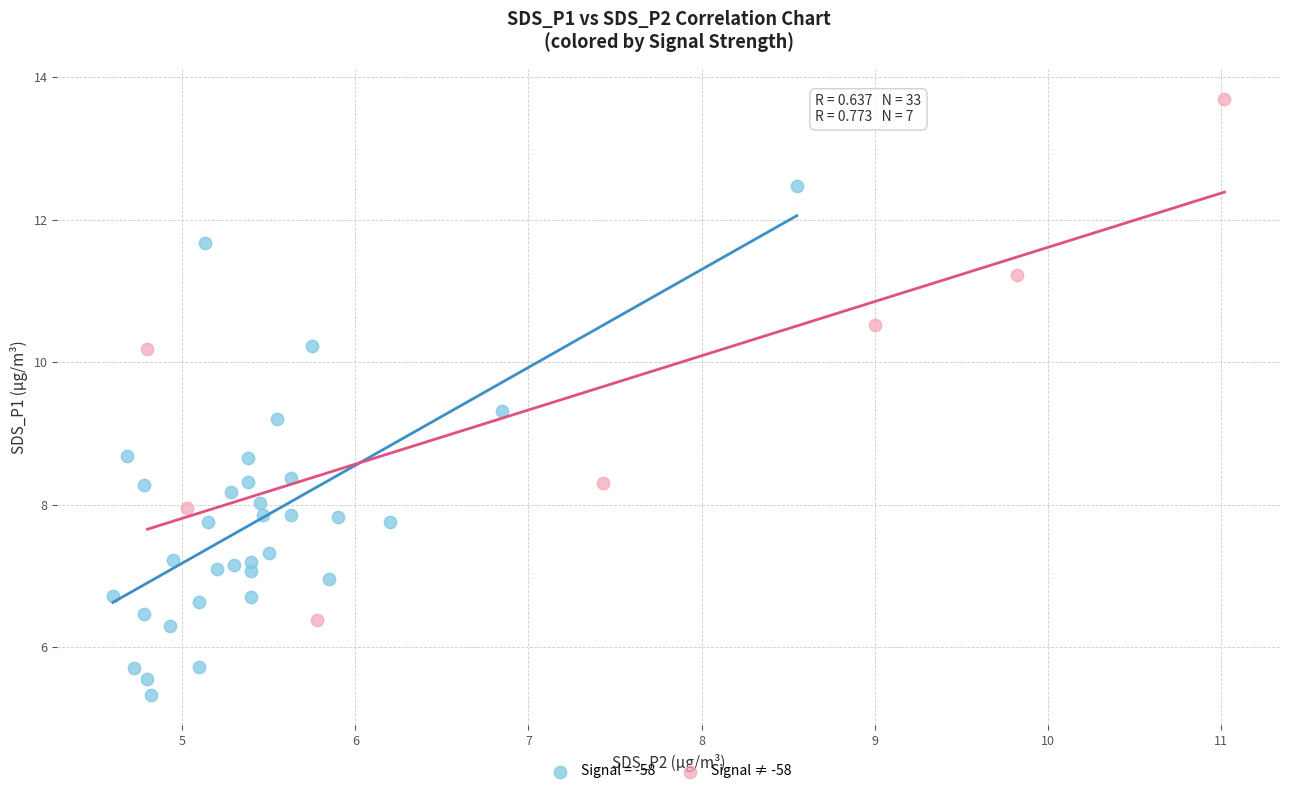

Which series reaches the maximum Y coordinate?

Signal ≠ -58